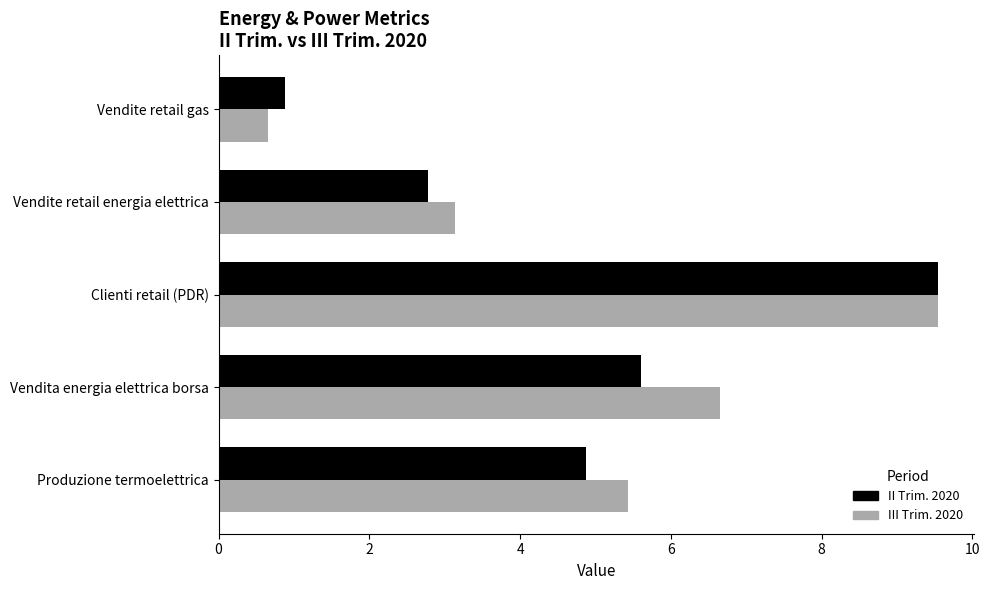

What is the spread (max minus min) of values at Vendite retail energia elettrica?

0.4